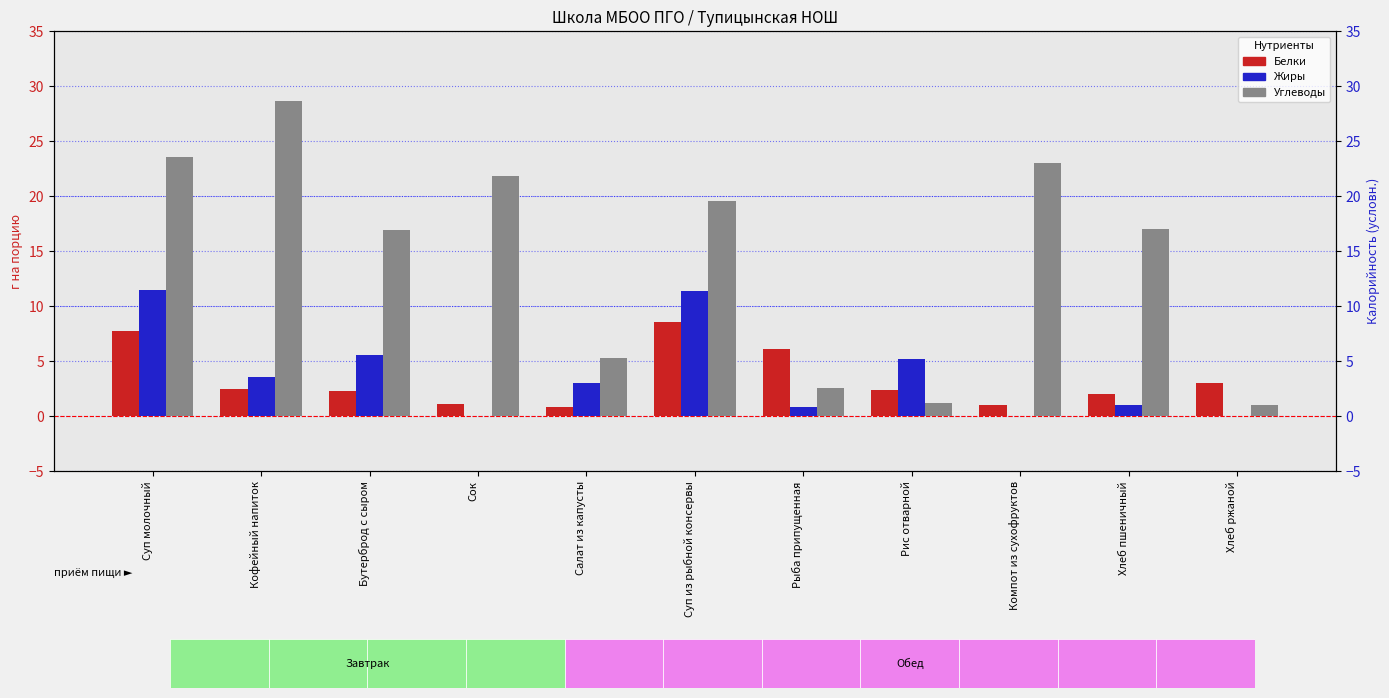

Between Кофейный напиток and Суп из рыбной консервы, which series saw the biggest shift?

Углеводы